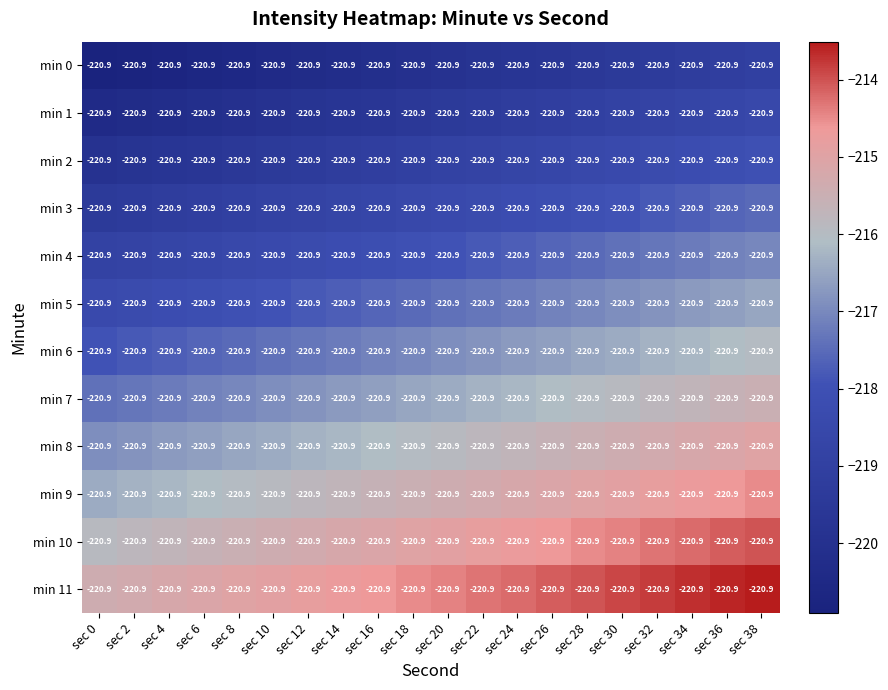

The value of min 4 at sec 6 is -349.9. True or false?

False